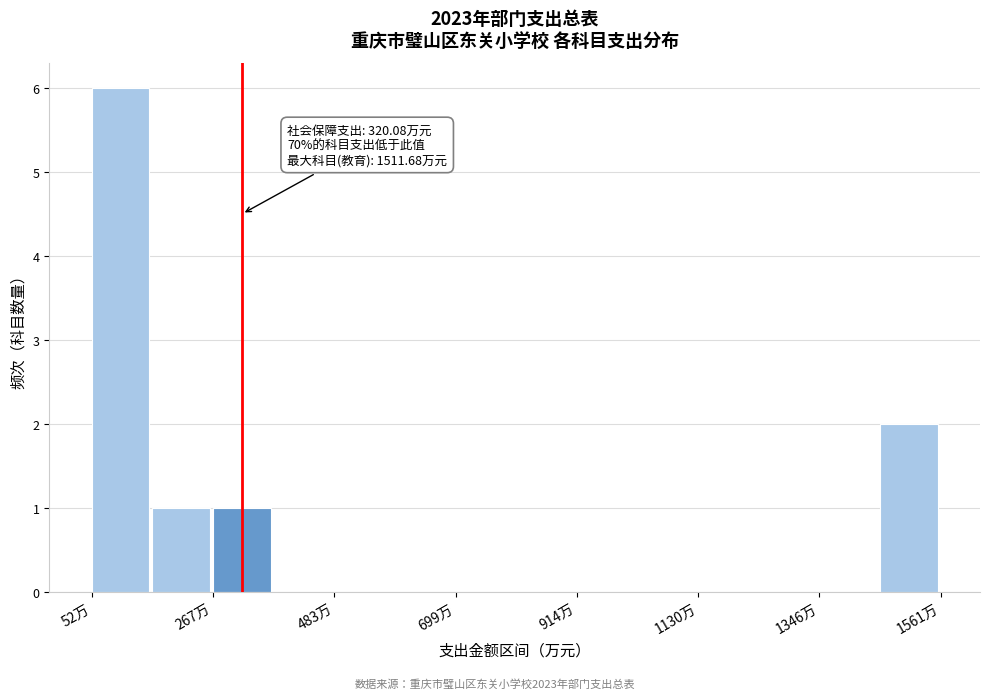

Read against the x-axis, roughly where is the centre of the tallest bar?

100